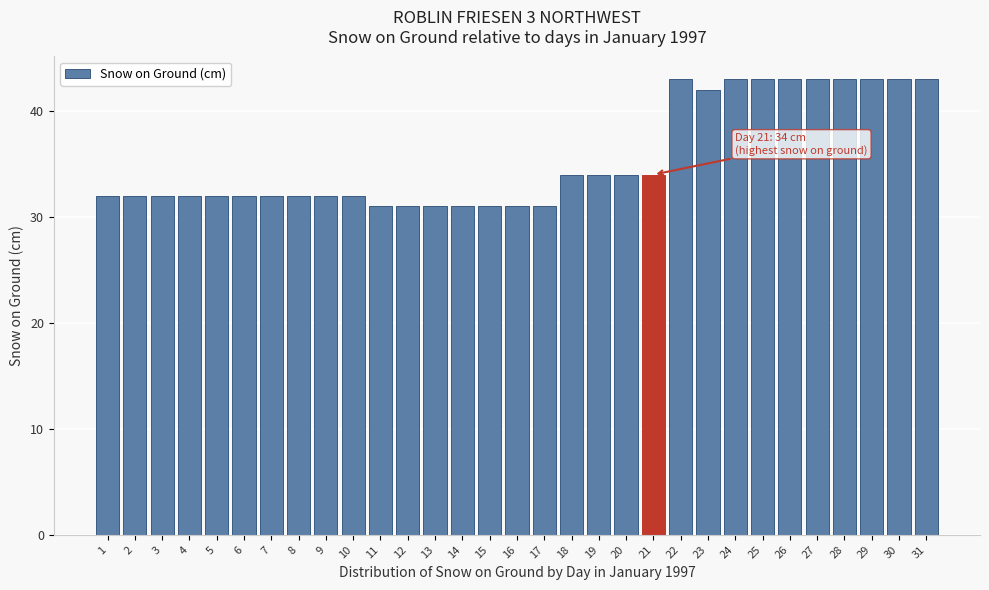

What is the ratio of the value at 8 to the value at 2?

1.0